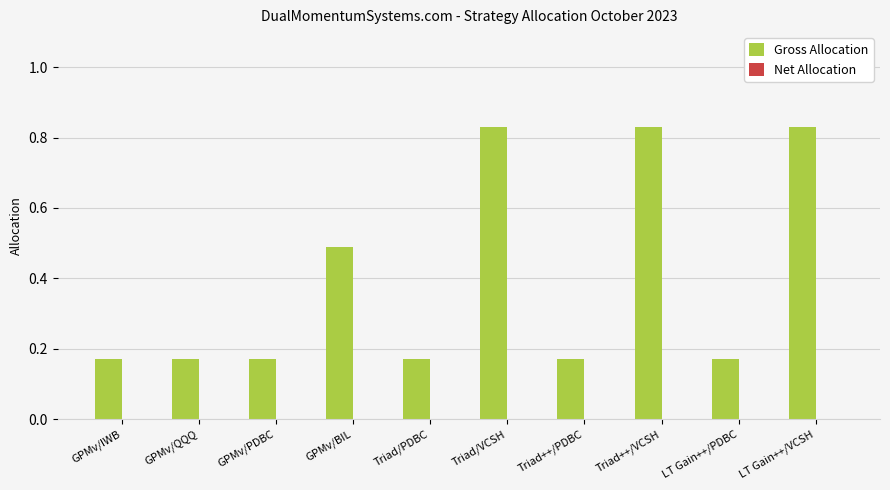

The chart shows a value of 1.3 at LT Gain++/VCSH. True or false?

False